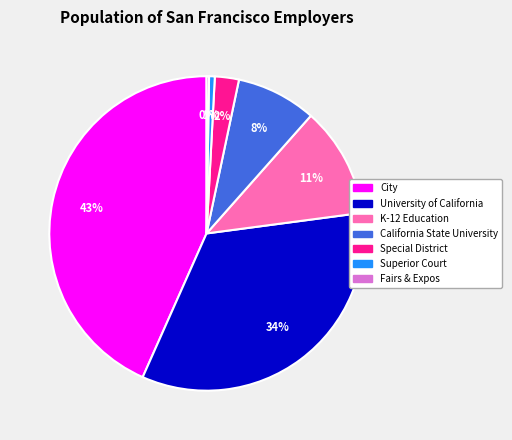

Does Superior Court account for over 50% of the chart?

No